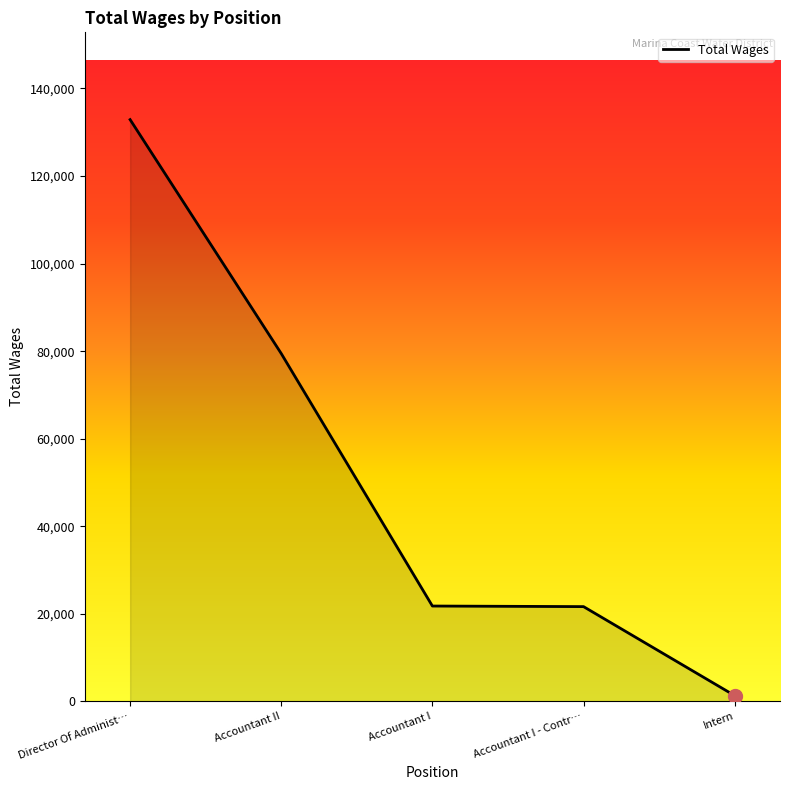

What is the sum of the values at Intern and Accountant I?

23146